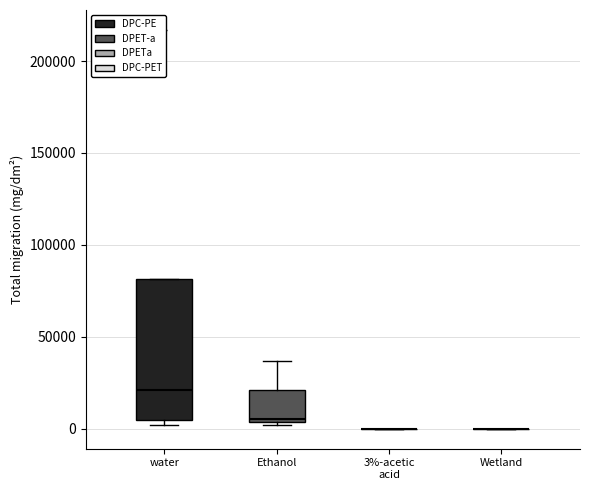

Where is the lower edge of the box for water on the y-axis? The values are not printed on the chart, so give them approximately, as read against the axis.

5000